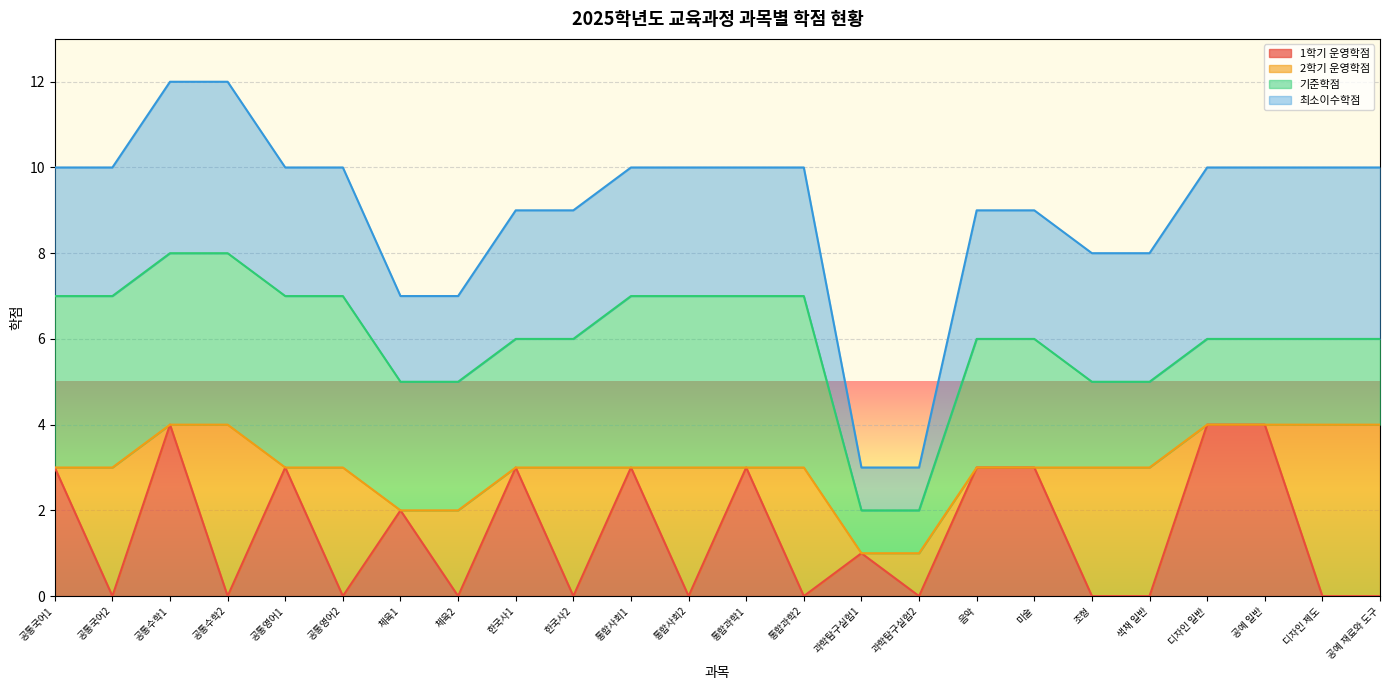

What is the minimum value for 최소이수학점?

1